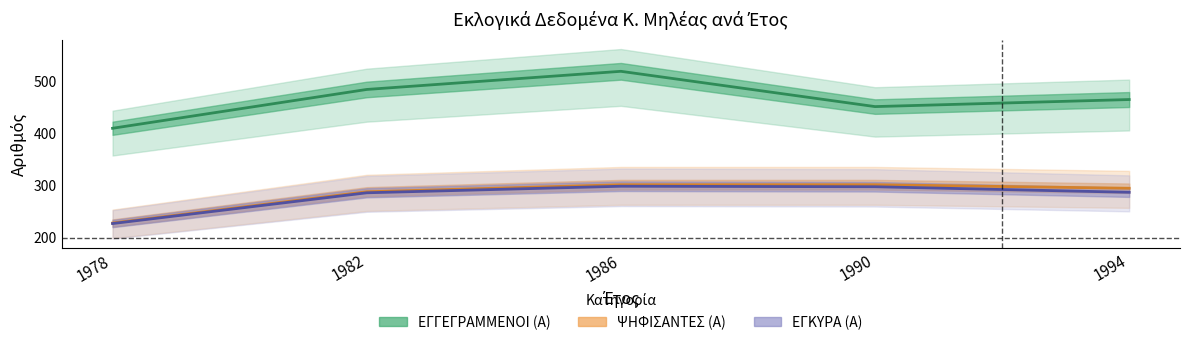

Does the chart display data point markers on the line(s)?

No